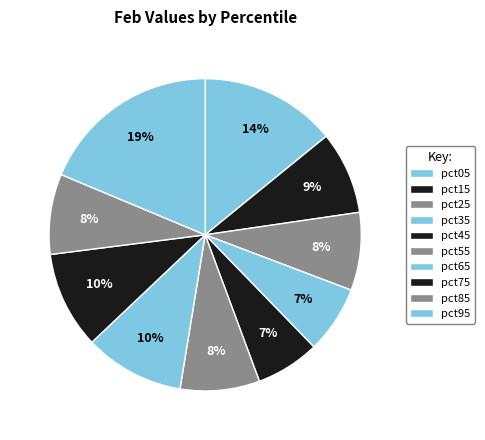

Rank the categories by value from lowest to highest.

pct45, pct35, pct25, pct55, pct85, pct15, pct75, pct65, pct05, pct95